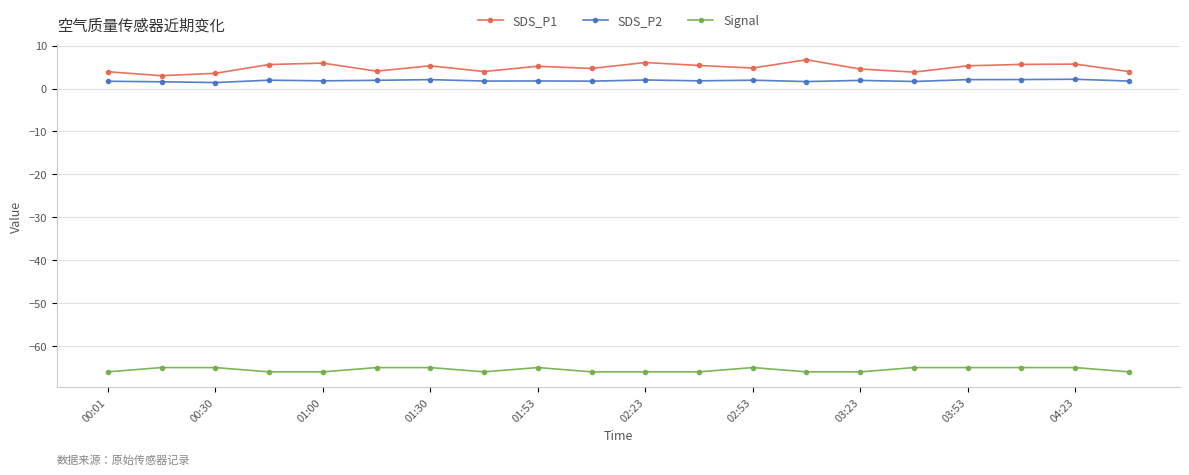

What is the difference between the second highest and minimum values in the SDS_P1 series?

3.1